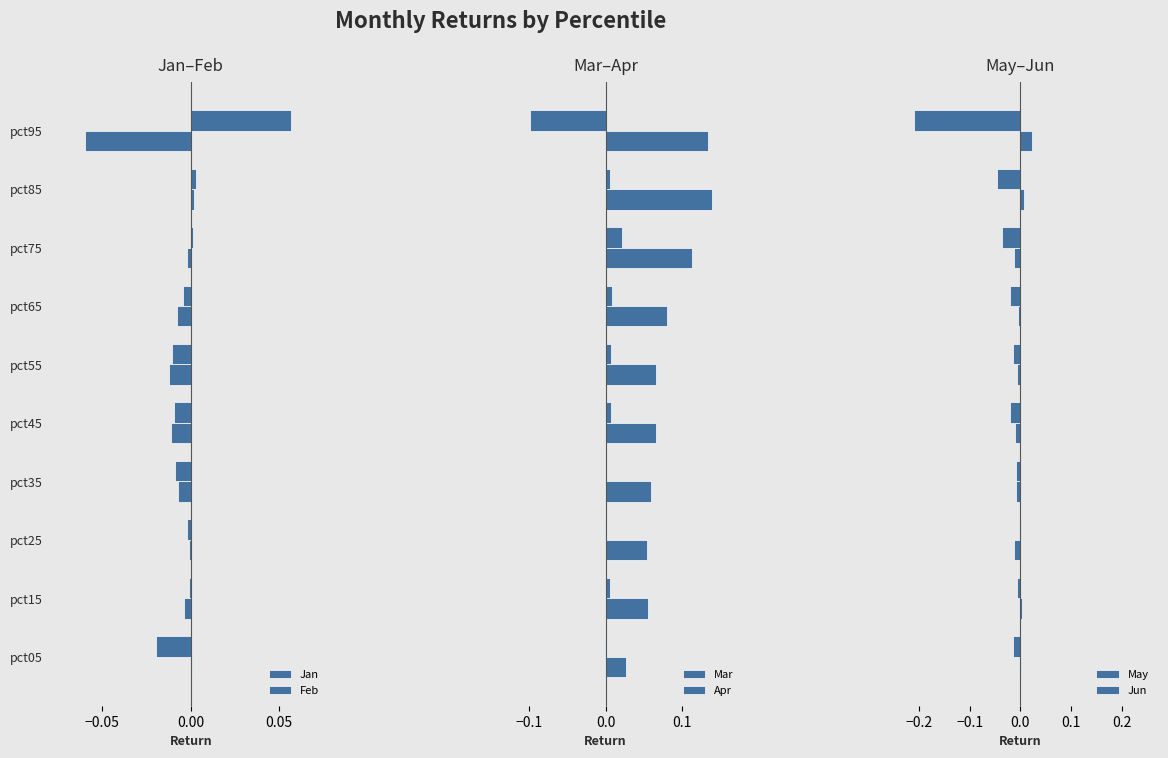

True or false: Mar has a value of 0.1 at pct25.

False